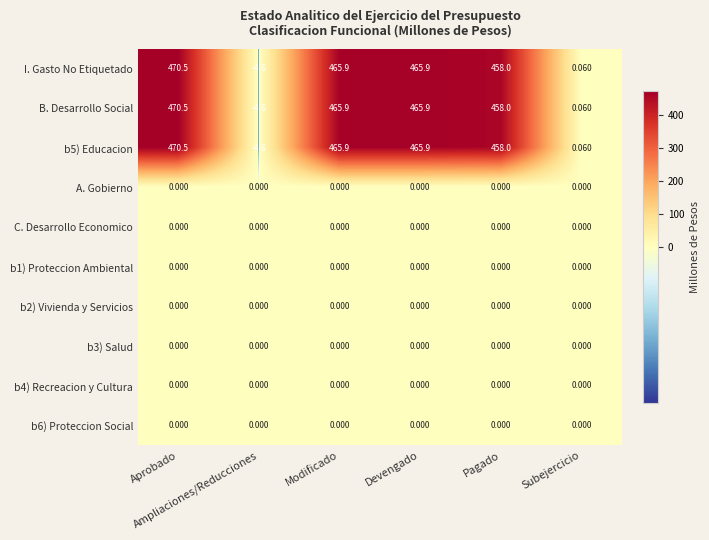

Count the number of data series in this chart.

10